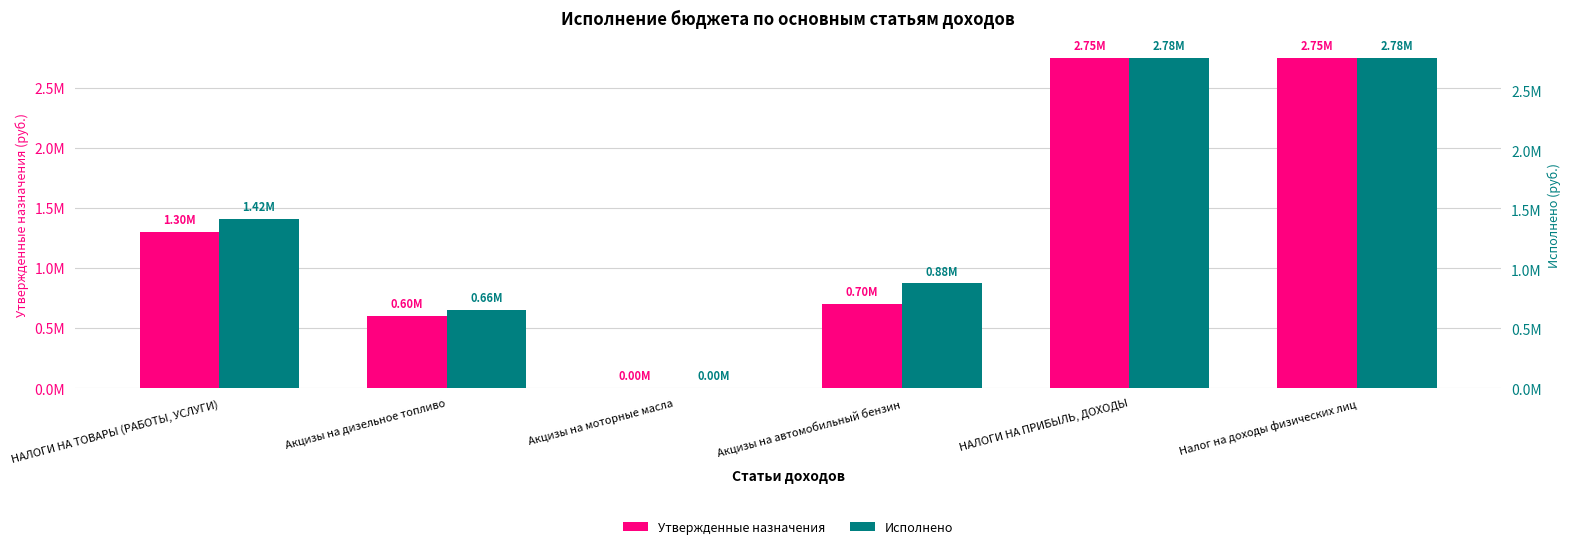

Reading left to right, what are all the values shown in this chart?

Утвержденные назначения: НАЛОГИ НА ТОВАРЫ (РАБОТЫ, УСЛУГИ)=1300000.0	Акцизы на дизельное топливо=600000.0	Акцизы на моторные масла=0.0	Акцизы на автомобильный бензин=700000.0	НАЛОГИ НА ПРИБЫЛЬ, ДОХОДЫ=2750000.0	Налог на доходы физических лиц=2750000.0
Исполнено: НАЛОГИ НА ТОВАРЫ (РАБОТЫ, УСЛУГИ)=1423780.0	Акцизы на дизельное топливо=656701.1	Акцизы на моторные масла=4697.2	Акцизы на автомобильный бензин=883447.5	НАЛОГИ НА ПРИБЫЛЬ, ДОХОДЫ=2783042.9	Налог на доходы физических лиц=2783042.9